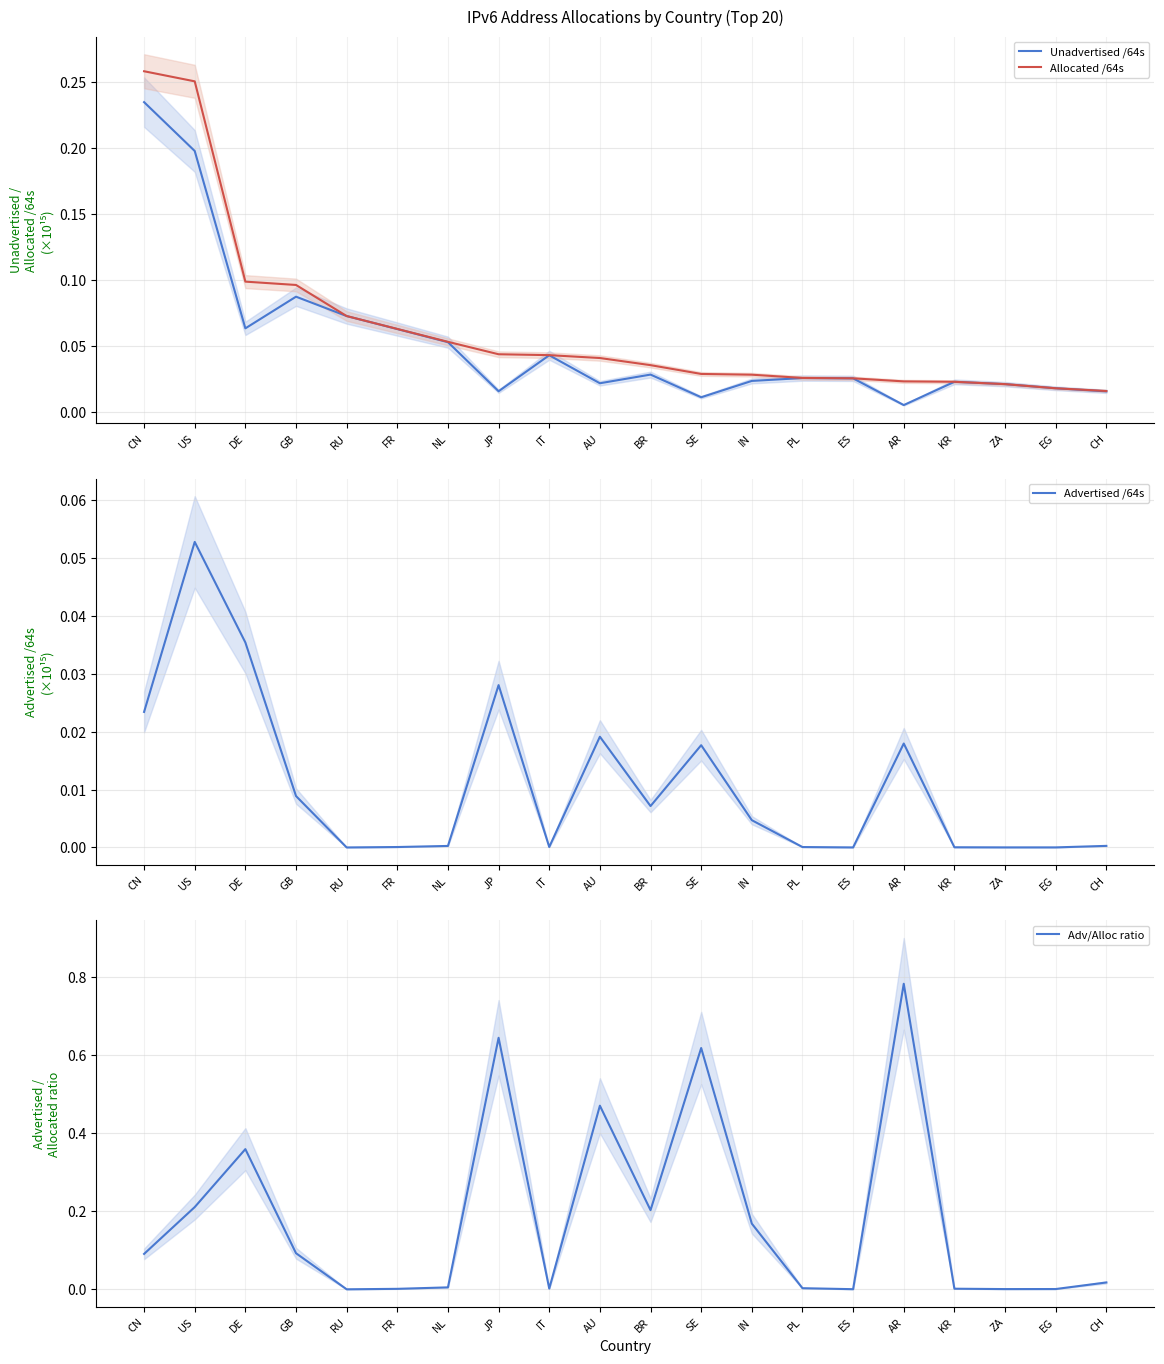

Reading right to left, extract all data points from this chart.

Unadvertised /64s: CH=0.0	EG=0.0	ZA=0.0	KR=0.0	AR=0.0	ES=0.0	PL=0.0	IN=0.0	SE=0.0	BR=0.0	AU=0.0	IT=0.0	JP=0.0	NL=0.1	FR=0.1	RU=0.1	GB=0.1	DE=0.1	US=0.2	CN=0.2
Allocated /64s: CH=0.0	EG=0.0	ZA=0.0	KR=0.0	AR=0.0	ES=0.0	PL=0.0	IN=0.0	SE=0.0	BR=0.0	AU=0.0	IT=0.0	JP=0.0	NL=0.1	FR=0.1	RU=0.1	GB=0.1	DE=0.1	US=0.3	CN=0.3
Advertised /64s: CH=0.0	EG=0.0	ZA=0.0	KR=0.0	AR=0.0	ES=0.0	PL=0.0	IN=0.0	SE=0.0	BR=0.0	AU=0.0	IT=0.0	JP=0.0	NL=0.0	FR=0.0	RU=0.0	GB=0.0	DE=0.0	US=0.1	CN=0.0
Adv/Alloc ratio: CH=0.0	EG=0.0	ZA=0.0	KR=0.0	AR=0.8	ES=0.0	PL=0.0	IN=0.2	SE=0.6	BR=0.2	AU=0.5	IT=0.0	JP=0.6	NL=0.0	FR=0.0	RU=0.0	GB=0.1	DE=0.4	US=0.2	CN=0.1